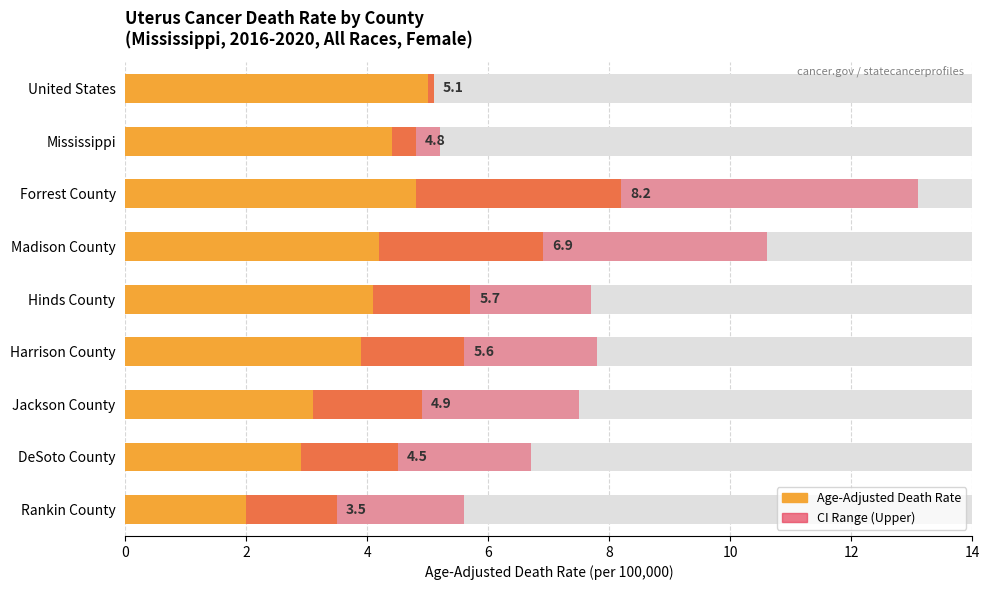

What is the sum of the values at Jackson County and Rankin County?

8.4